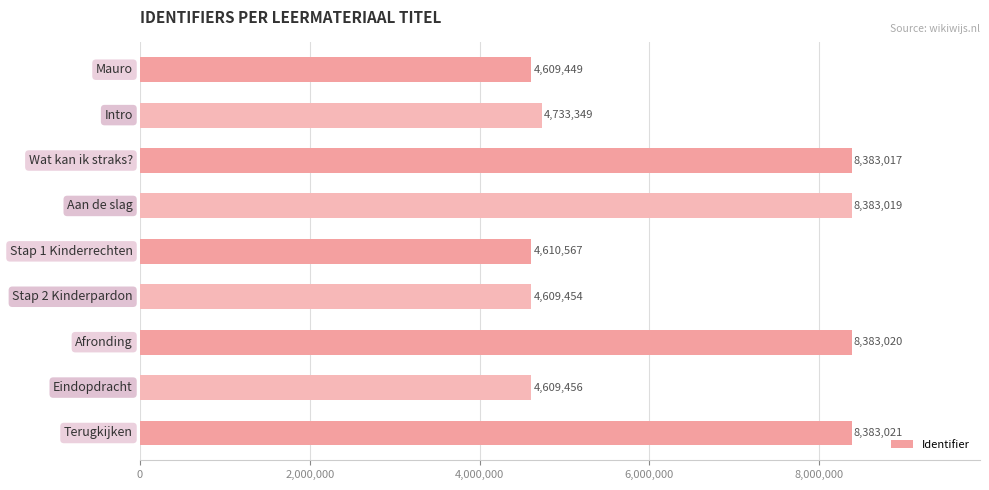

What is the difference between the maximum and minimum values?

3773572